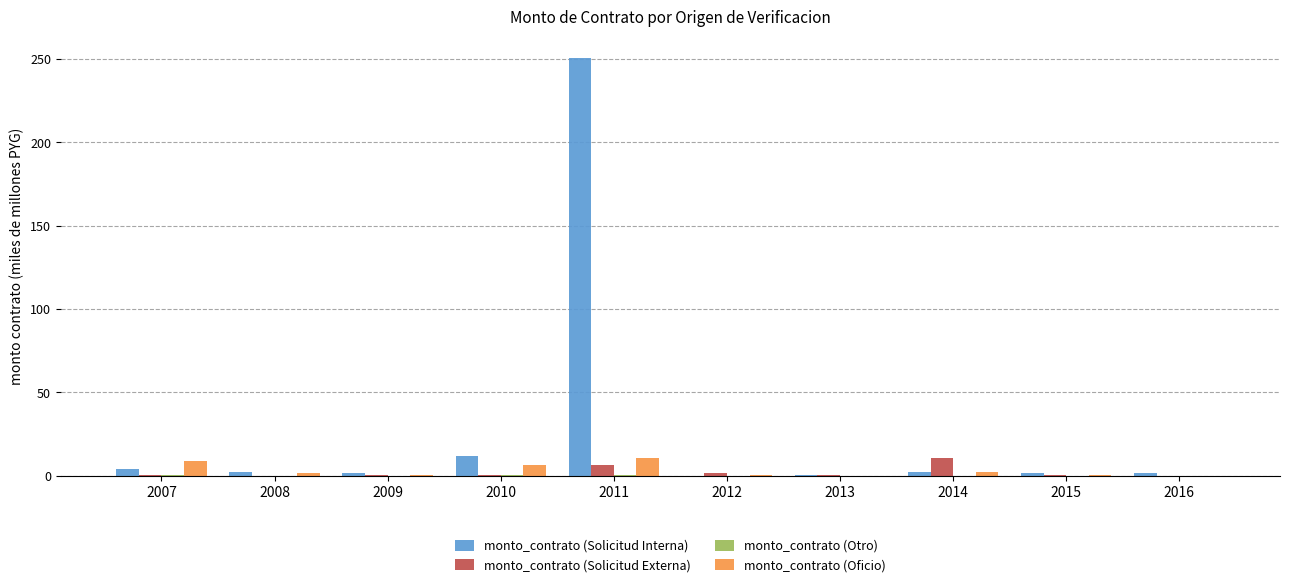

Are the bars grouped side by side (vs. stacked)?

Yes